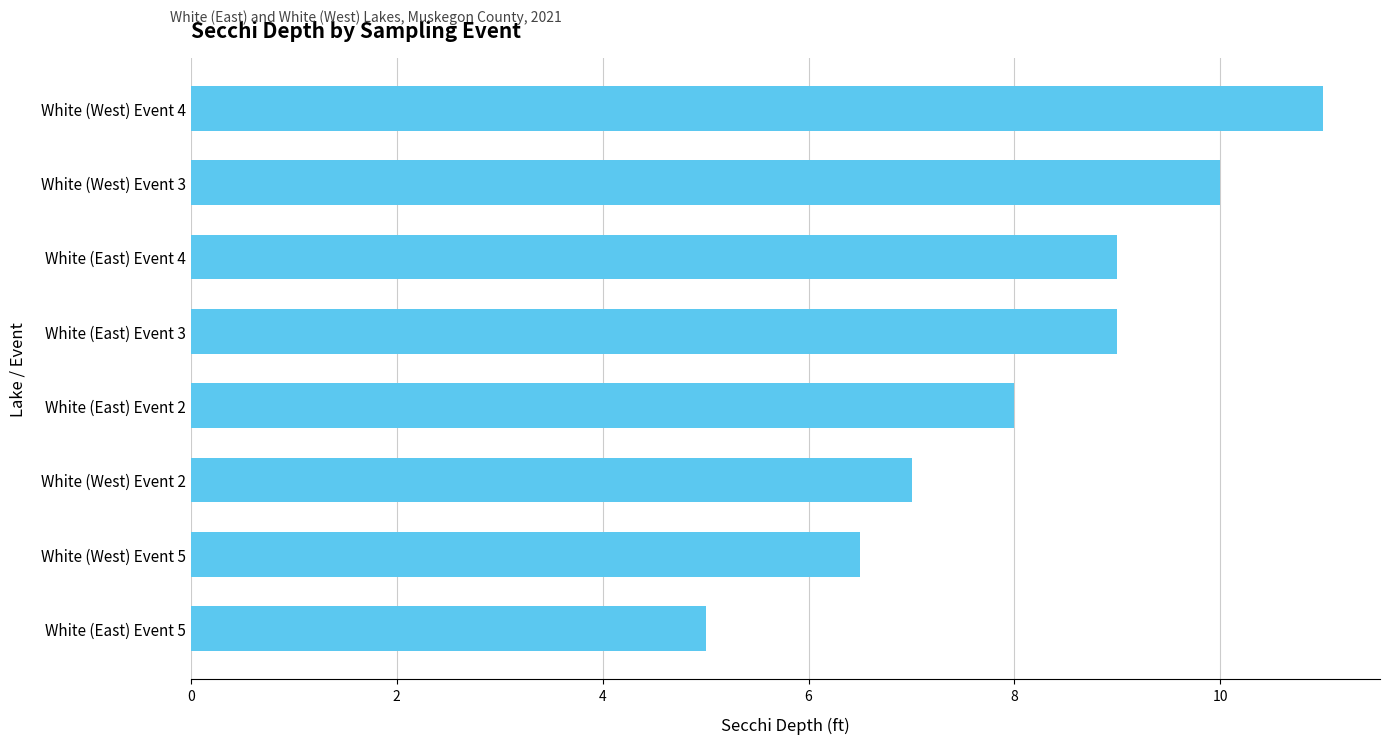

Which category has the lowest value across all series?

White (East) Event 5